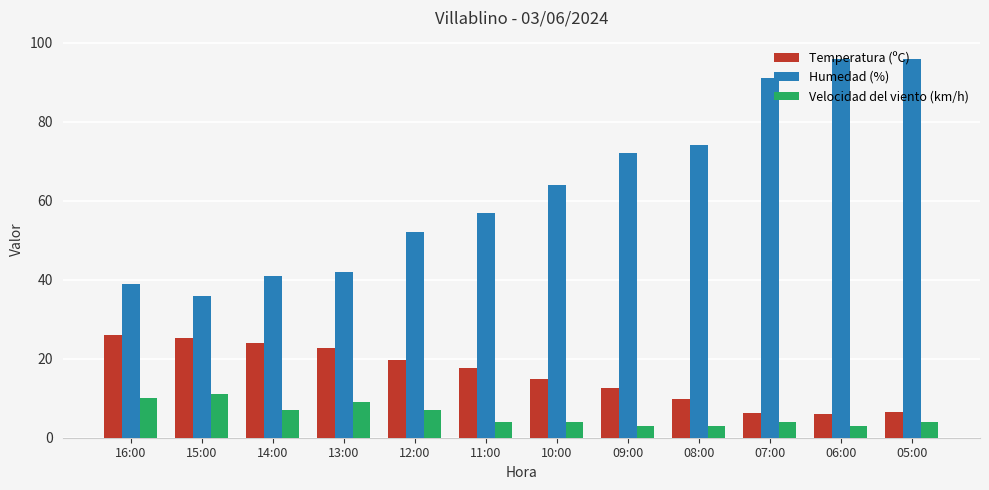

Is the value of Velocidad del viento (km/h) at 09:00 greater than the value of Humedad (%) at 09:00?

No